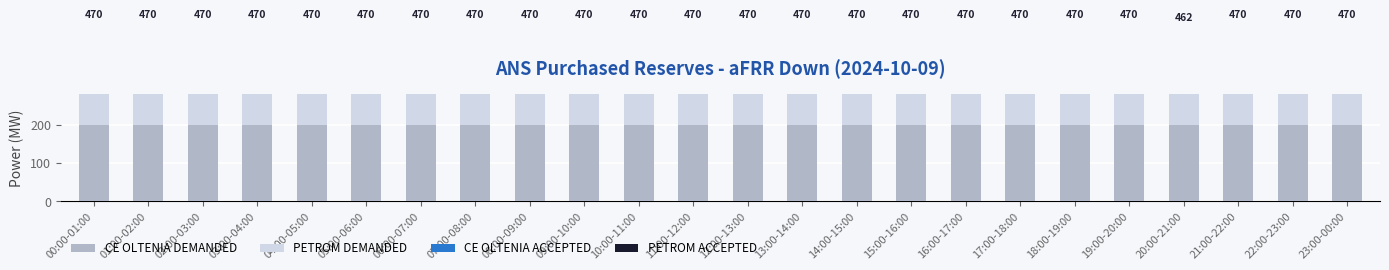

Between 08:00-09:00 and 04:00-05:00, which is larger?

08:00-09:00